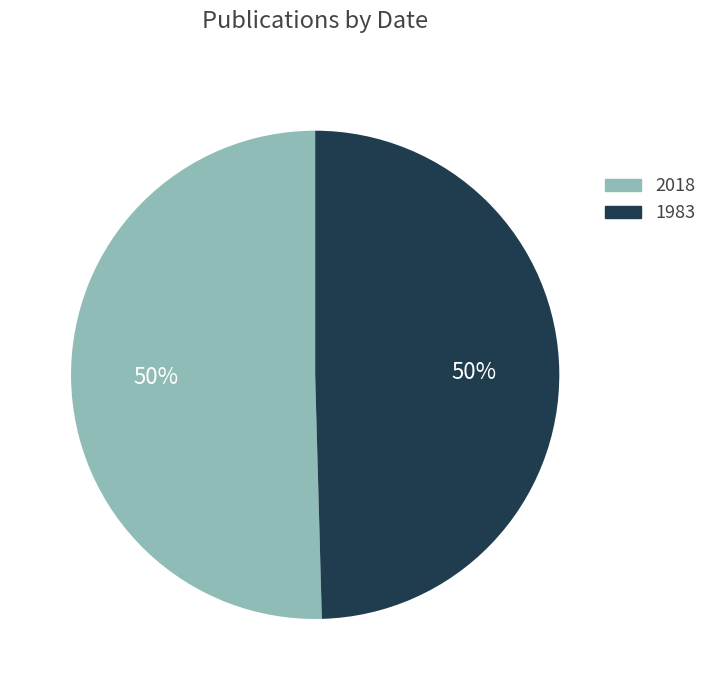

To the nearest percent, what percentage of the pie is 2018?

50%